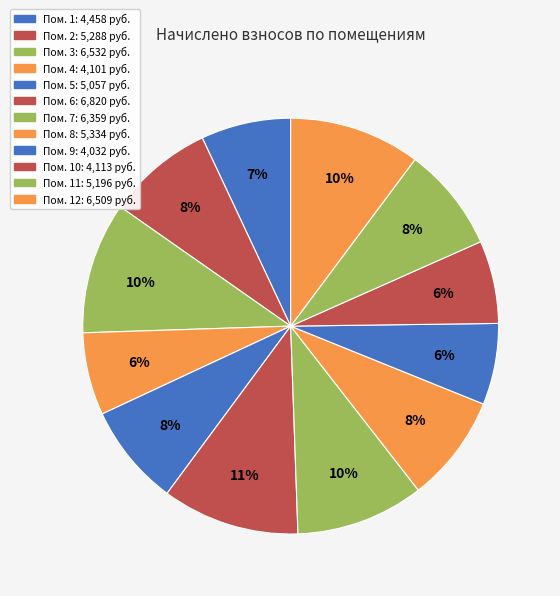

To the nearest percent, what is the difference between the largest and smallest slice percentages?

4%